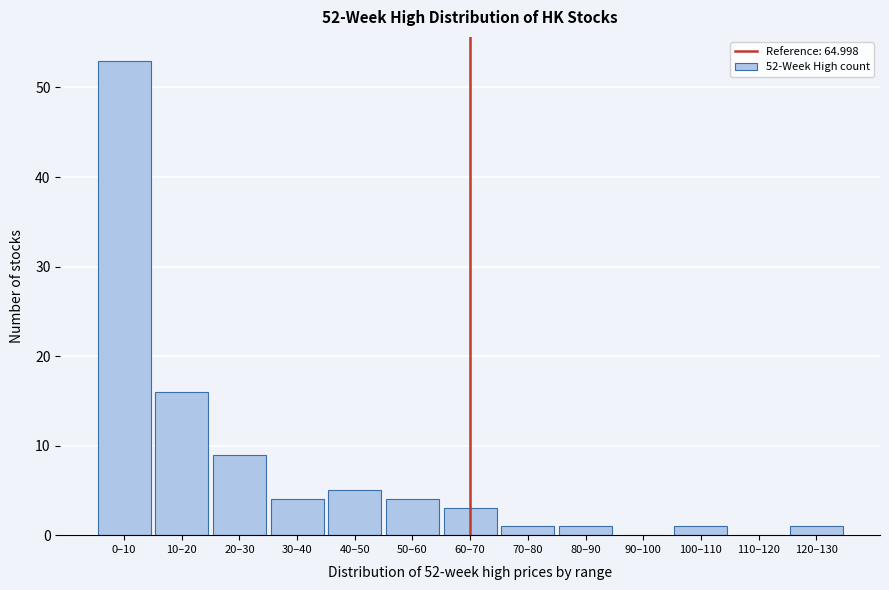

Reading right to left, what are all the values shown in this chart?

120–130=1	110–120=0	100–110=1	90–100=0	80–90=1	70–80=1	60–70=3	50–60=4	40–50=5	30–40=4	20–30=9	10–20=16	0–10=53